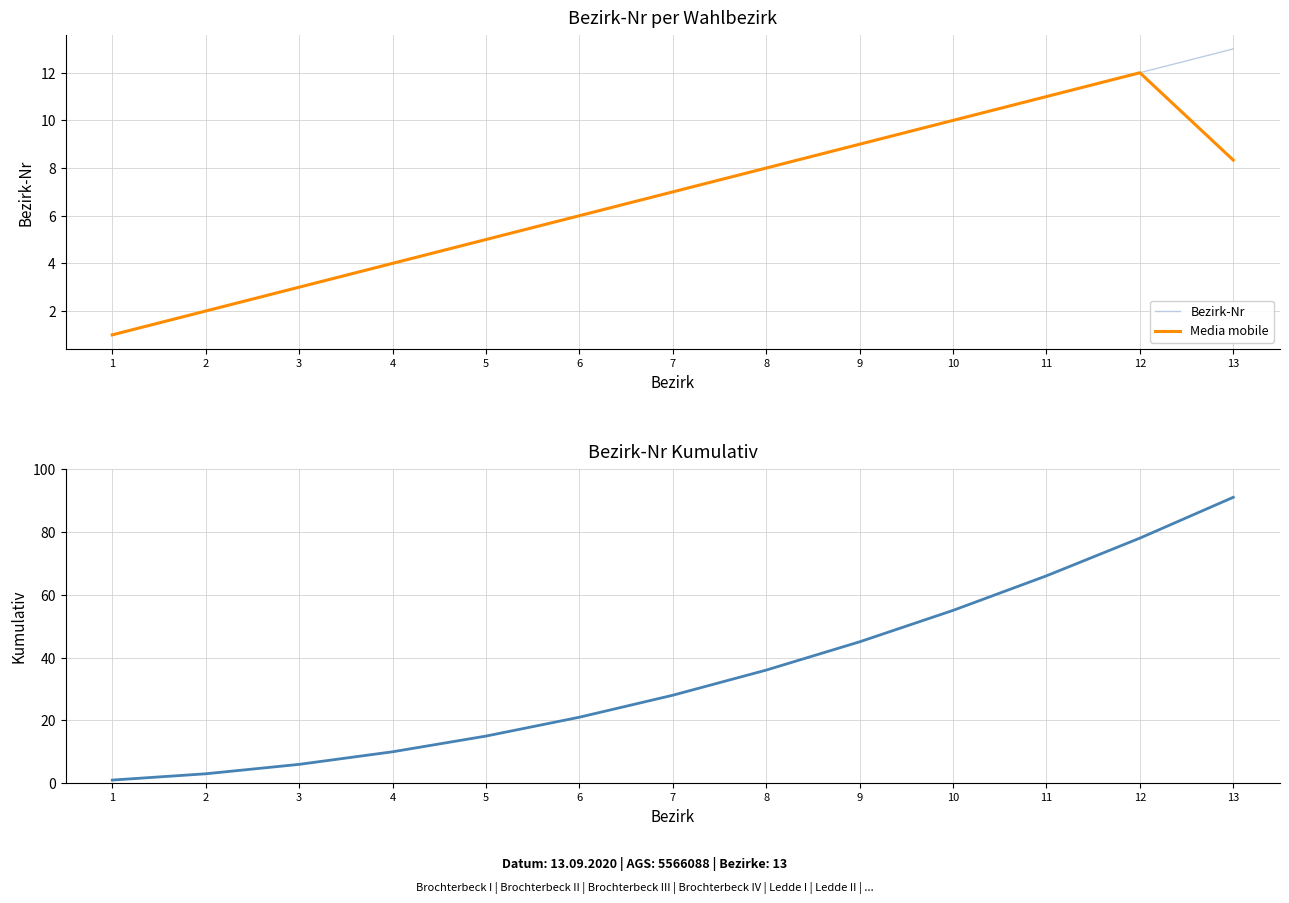

At 8, list the series in order from smallest to largest.

Bezirk-Nr, Media mobile, Bezirk-Nr cumulative